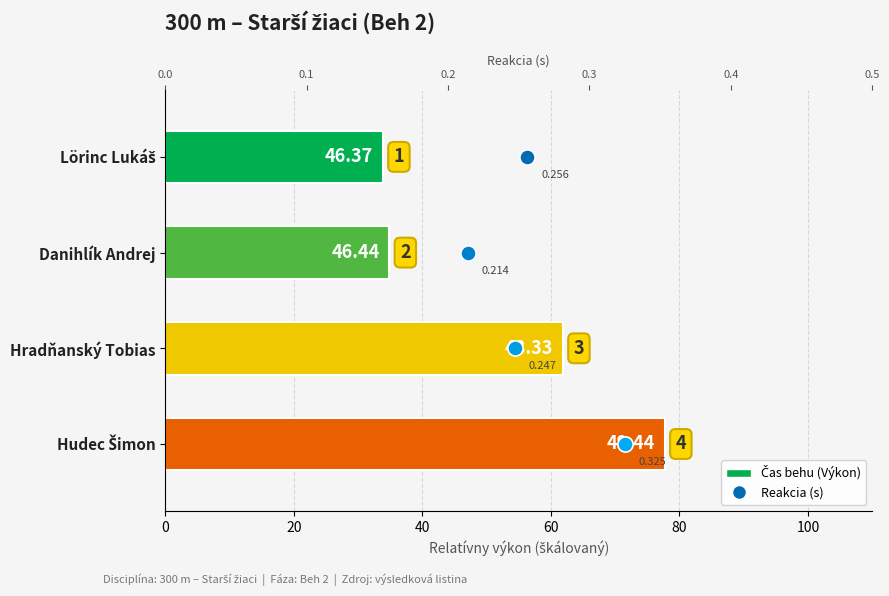

Which has a higher value, Lörinc Lukáš or Hudec Šimon?

Hudec Šimon